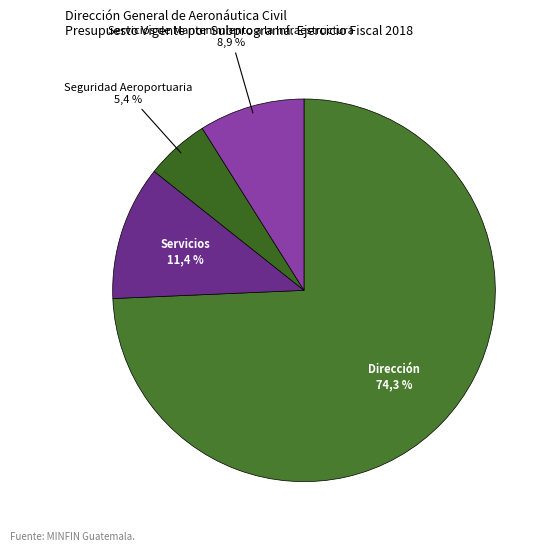

Do Dirección y Coordinación and Servicios a la Navegación Aérea together represent more than half of the pie?

Yes